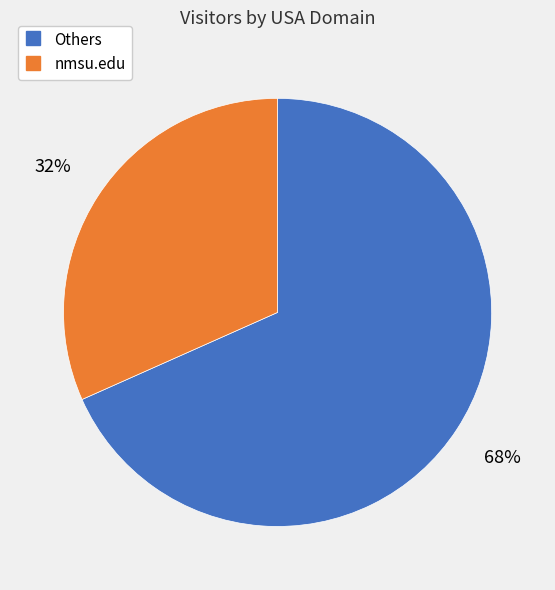

To the nearest percent, what is the average slice percentage?

50%